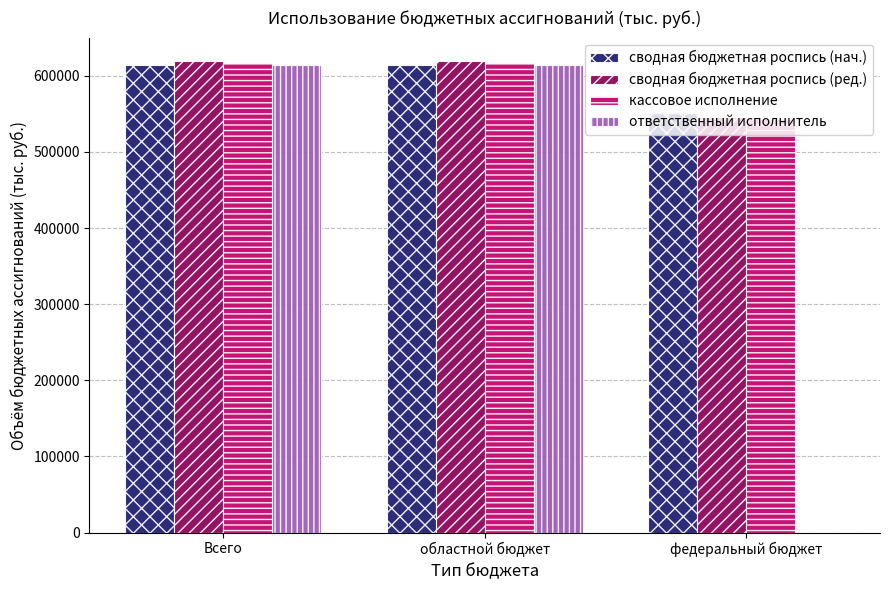

What is the sum of all ответственный исполнитель values?

1228433.9